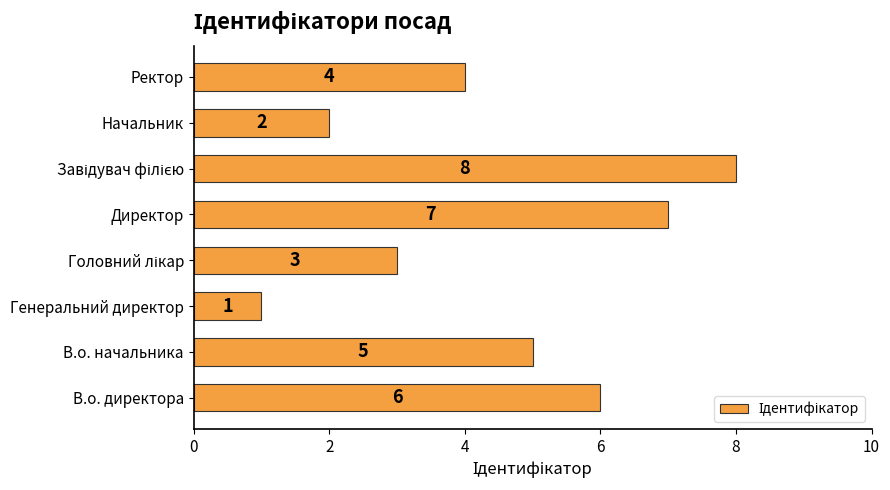

Where is the data nearest to the value 4?

Ректор